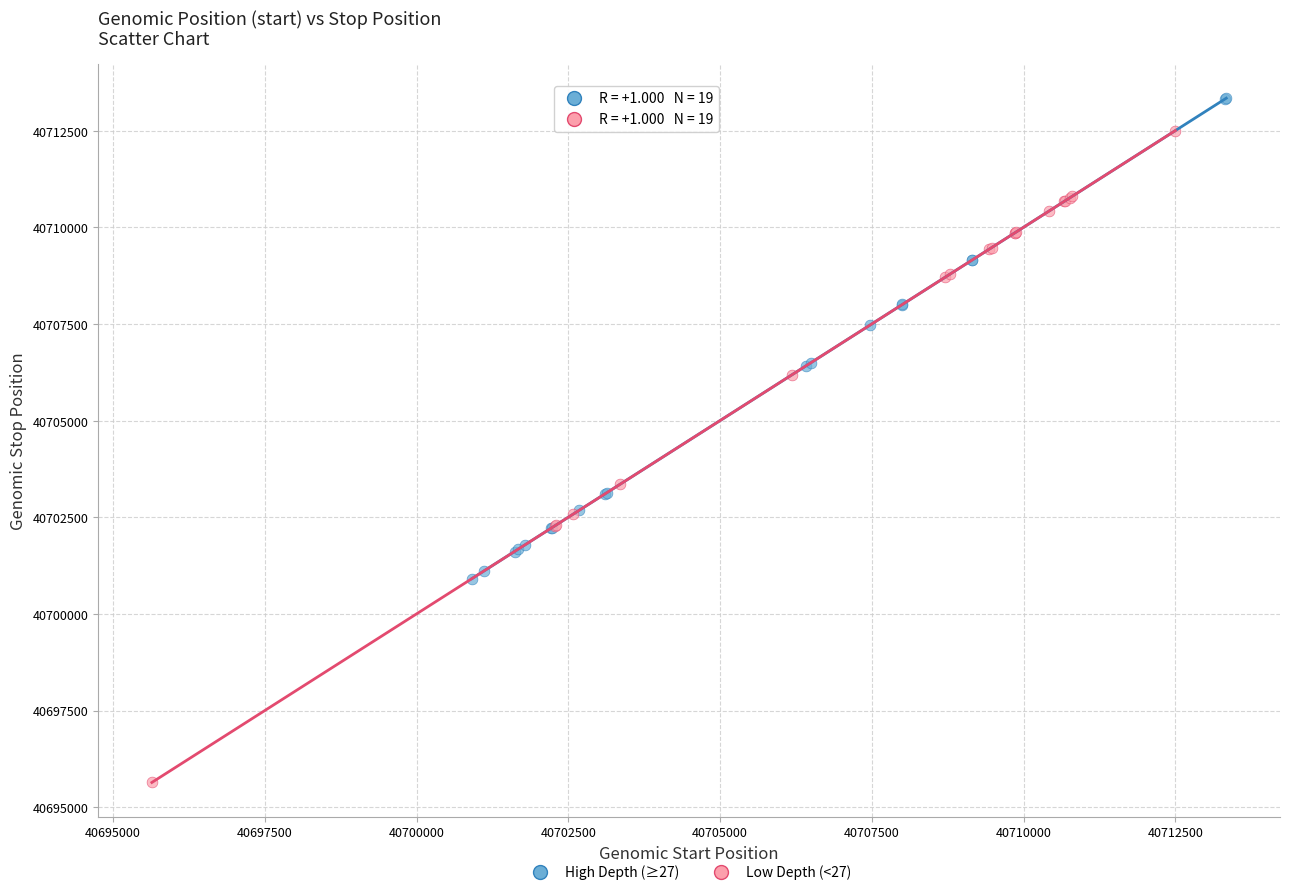

Which series contains the highest Y value?

High Depth (≥27)